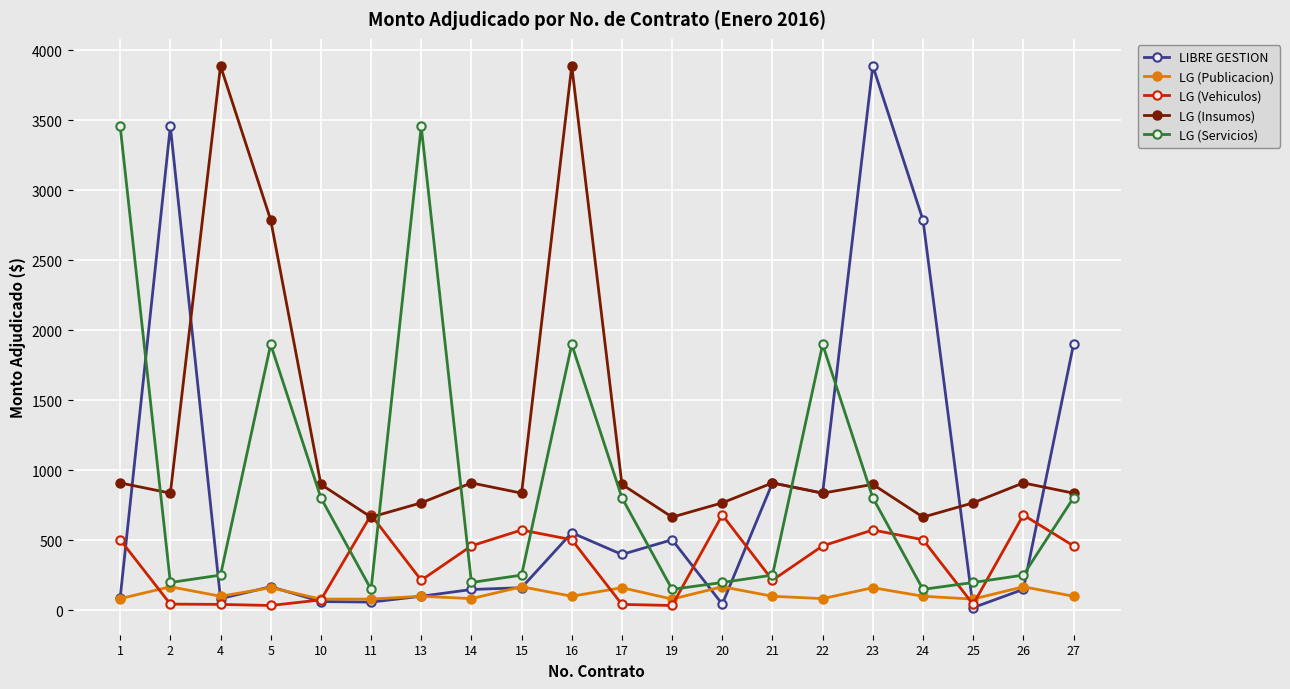

The value of LG (Vehiculos) at 1 is 505.4. True or false?

True